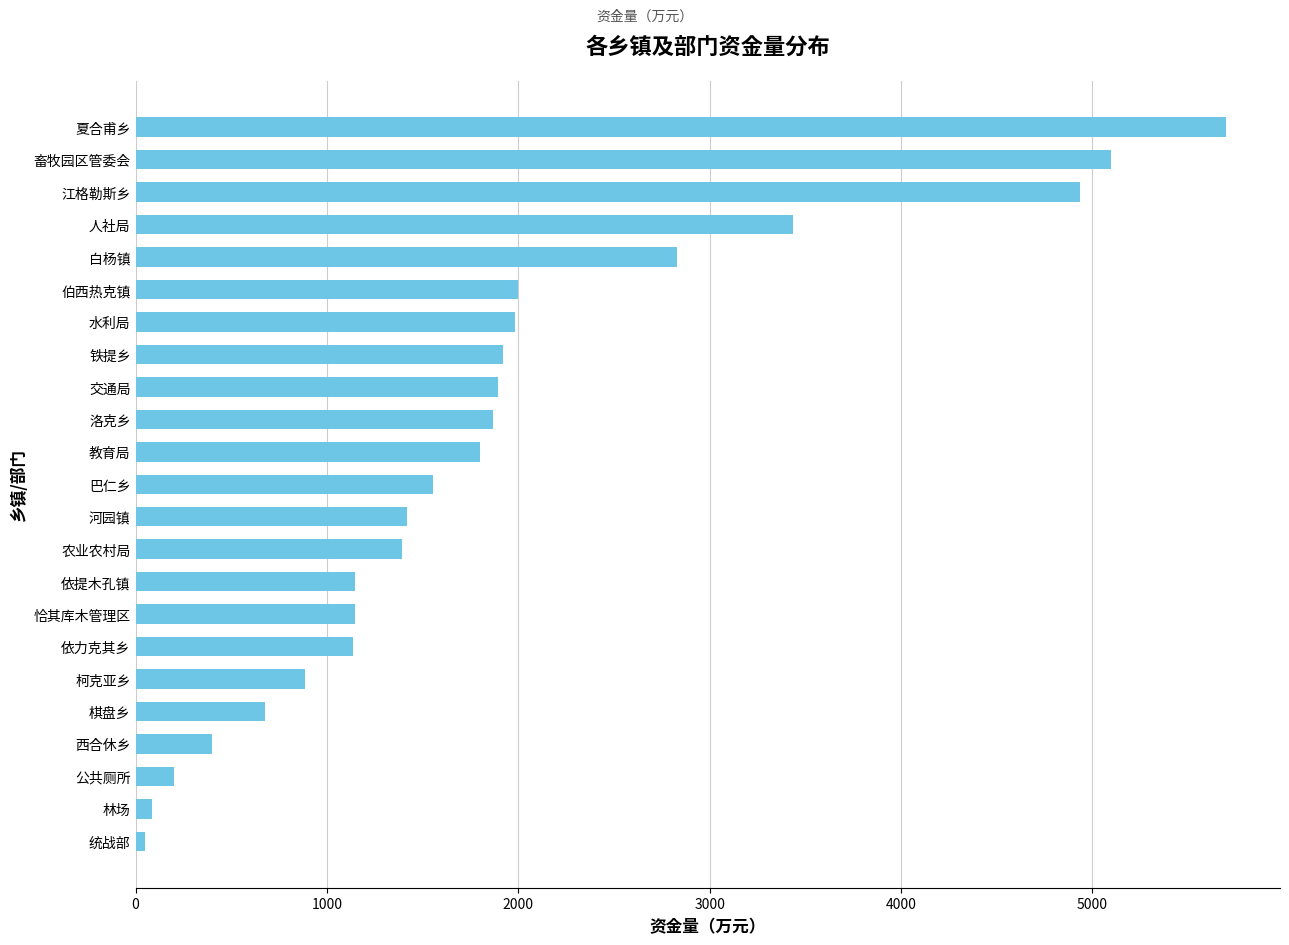

Are the bars horizontal?

Yes